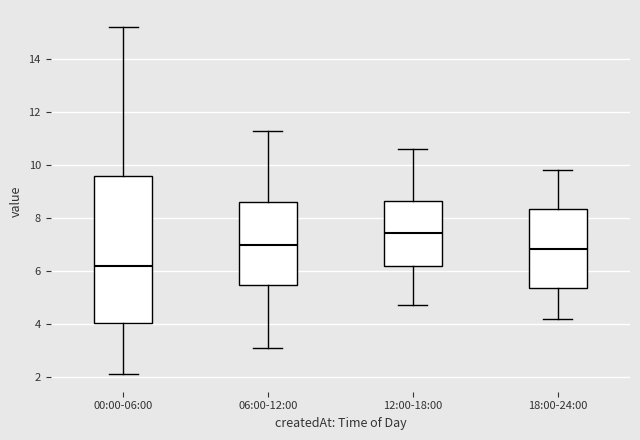

Which box is the tallest, from its lower edge to its upper edge?

00:00-06:00